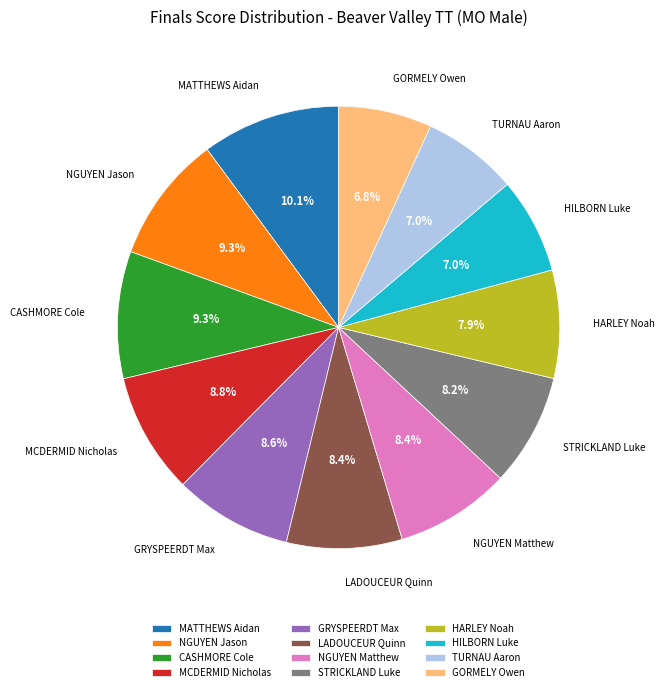

To the nearest percent, what percentage of the pie is GORMELY Owen?

7%